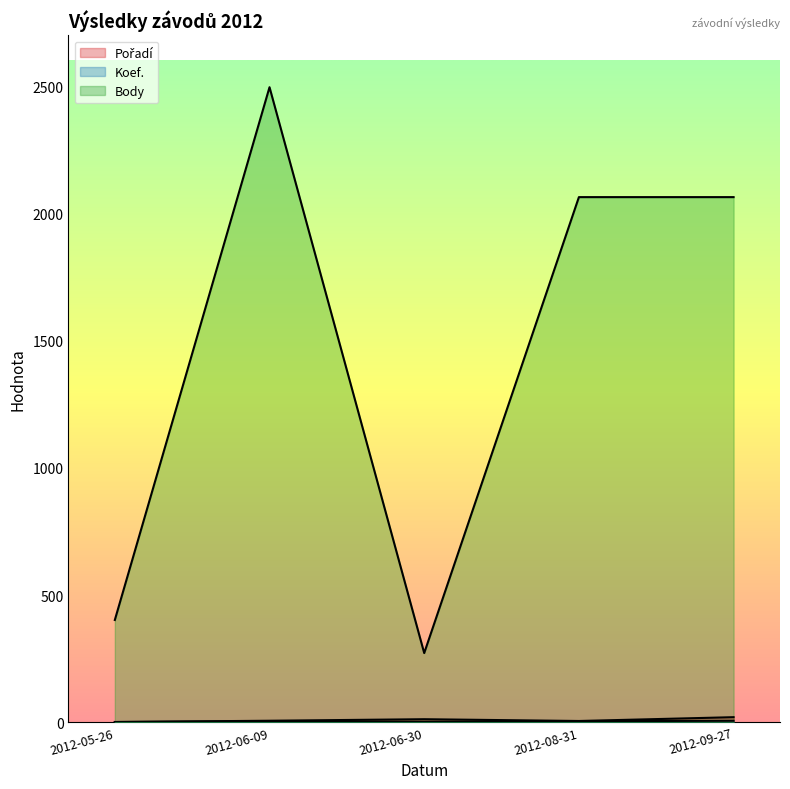

The value of Koef. at 2012-06-09 is 4. True or false?

True